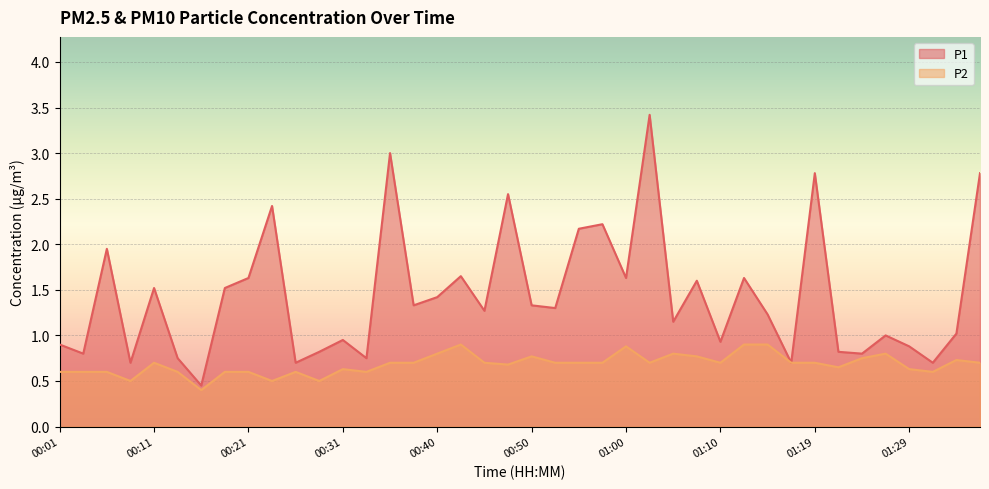

Rank the series by their maximum value, from highest to lowest.

P1, P2